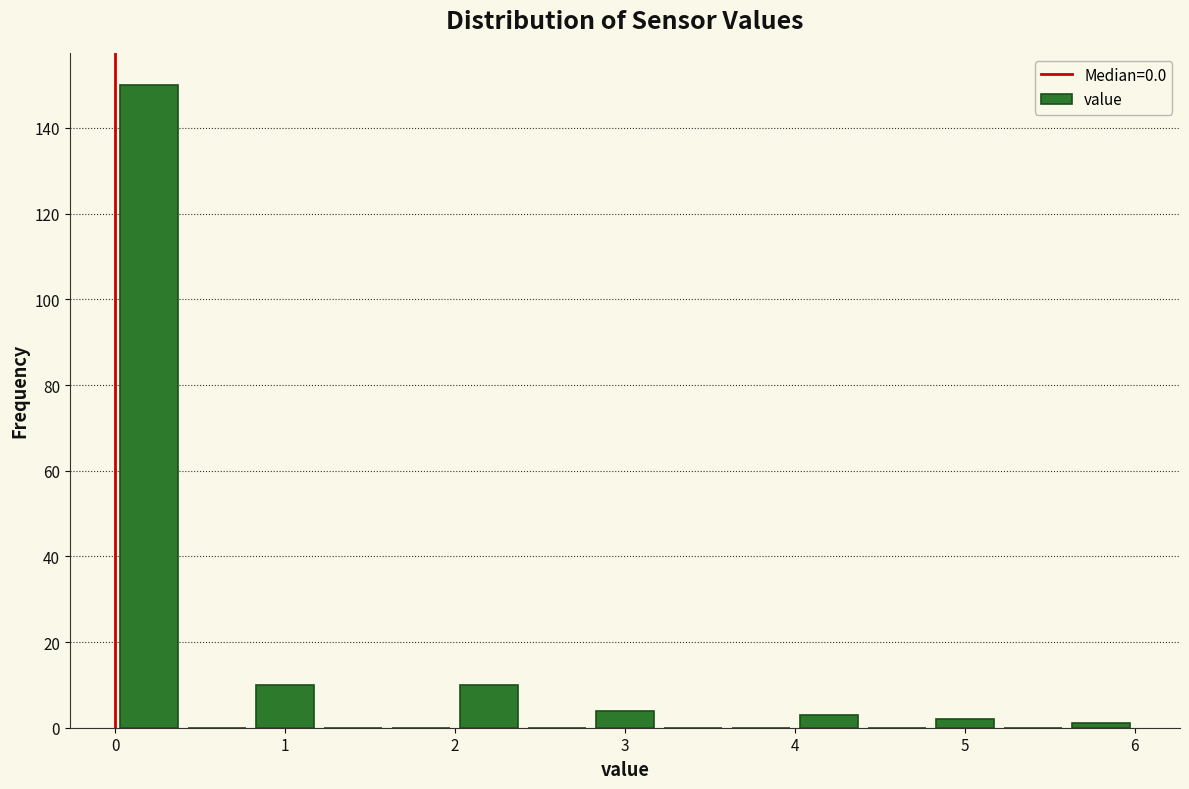

Reading left to right, transcribe this chart: for each bar, give the range it covers on the x-axis and its height. The values are not printed on the chart, so give them approximately, as read against the axis.

0.0 to 0.4: 150
0.4 to 0.8: 0
0.8 to 1.2: 10
1.2 to 1.6: 0
1.6 to 2.0: 0
2.0 to 2.4: 10
2.4 to 2.8: 0
2.8 to 3.2: 4
3.2 to 3.6: 0
3.6 to 4.0: 0
4.0 to 4.4: 4
4.4 to 4.8: 0
4.8 to 5.2: 2
5.2 to 5.6: 0
5.6 to 6.0: under 2